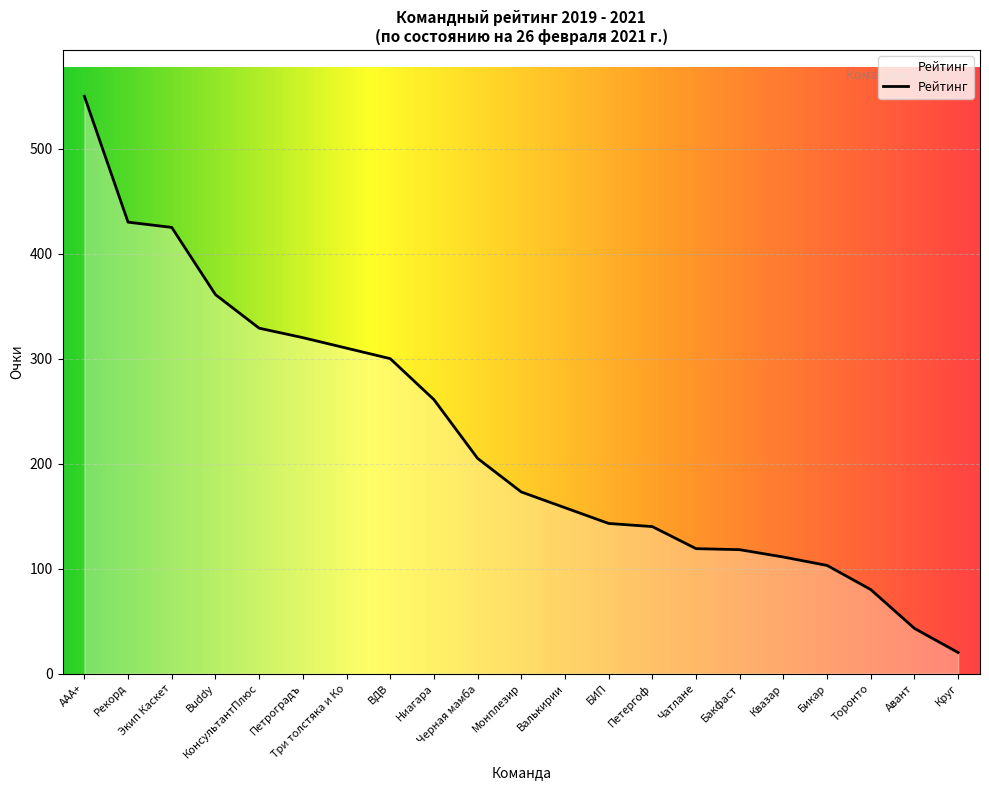

At which label does the data first exceed 173?

AAA+